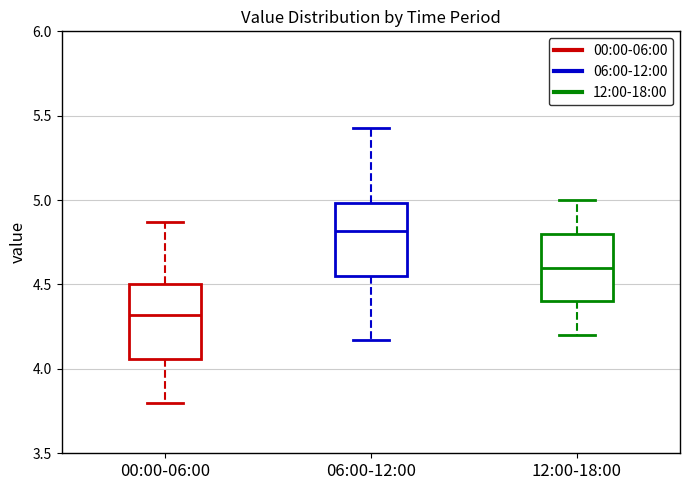

Reading left to right, read every box against the y-axis: the position of its median line, the range the box covers, and the ends of its whiskers. The values are not printed on the chart, so give them approximately, as read against the axis.

00:00-06:00: median 4.30, box 4.05 to 4.50, whiskers 3.80 to 4.85
06:00-12:00: median 4.80, box 4.55 to 5.00, whiskers 4.15 to 5.45
12:00-18:00: median 4.60, box 4.40 to 4.80, whiskers 4.20 to 5.00